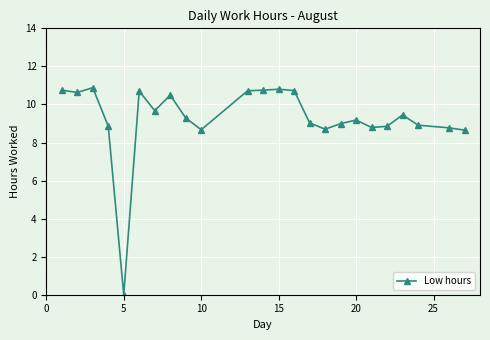

What is the difference between the maximum and minimum values?

10.9